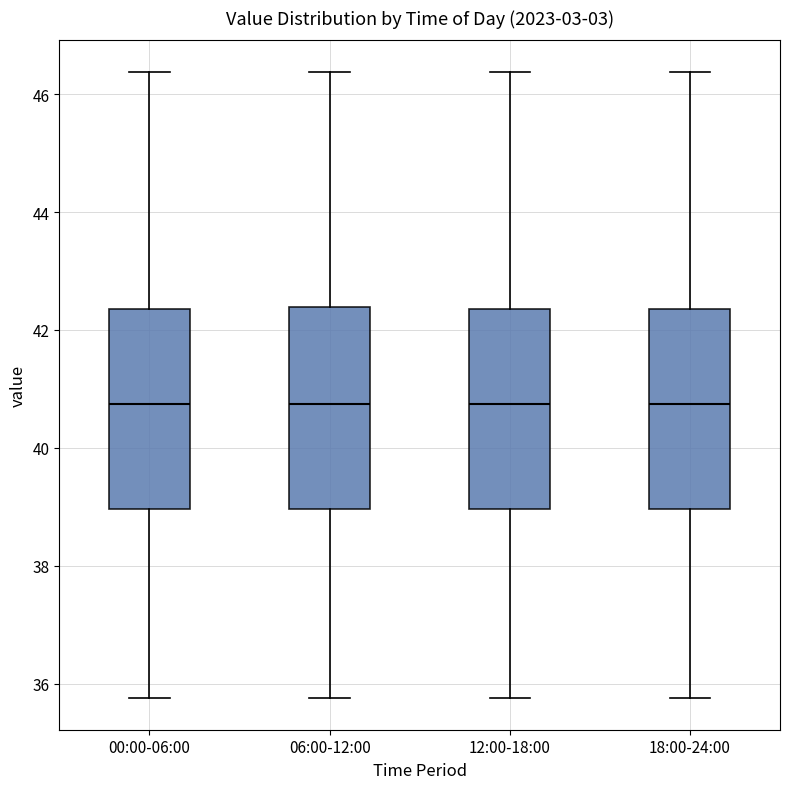

Reading left to right, transcribe this box plot: for each box, give where its median line is, the range the box spans, and where its two whiskers end, as read against the y-axis. The values are not printed on the chart, so give them approximately, as read against the axis.

00:00-06:00: median 40.8, box 39.0 to 42.4, whiskers 35.8 to 46.4
06:00-12:00: median 40.8, box 39.0 to 42.4, whiskers 35.8 to 46.4
12:00-18:00: median 40.8, box 39.0 to 42.4, whiskers 35.8 to 46.4
18:00-24:00: median 40.8, box 39.0 to 42.4, whiskers 35.8 to 46.4